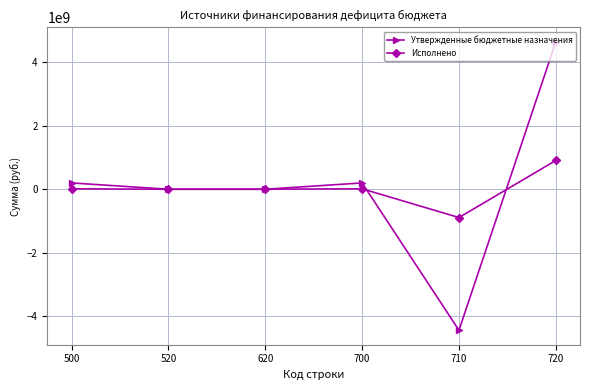

Which category has the lowest value across all series?

710